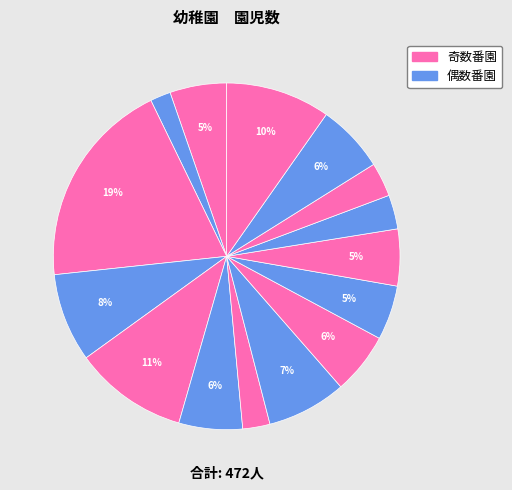

Count the number of slices in the pie.

15